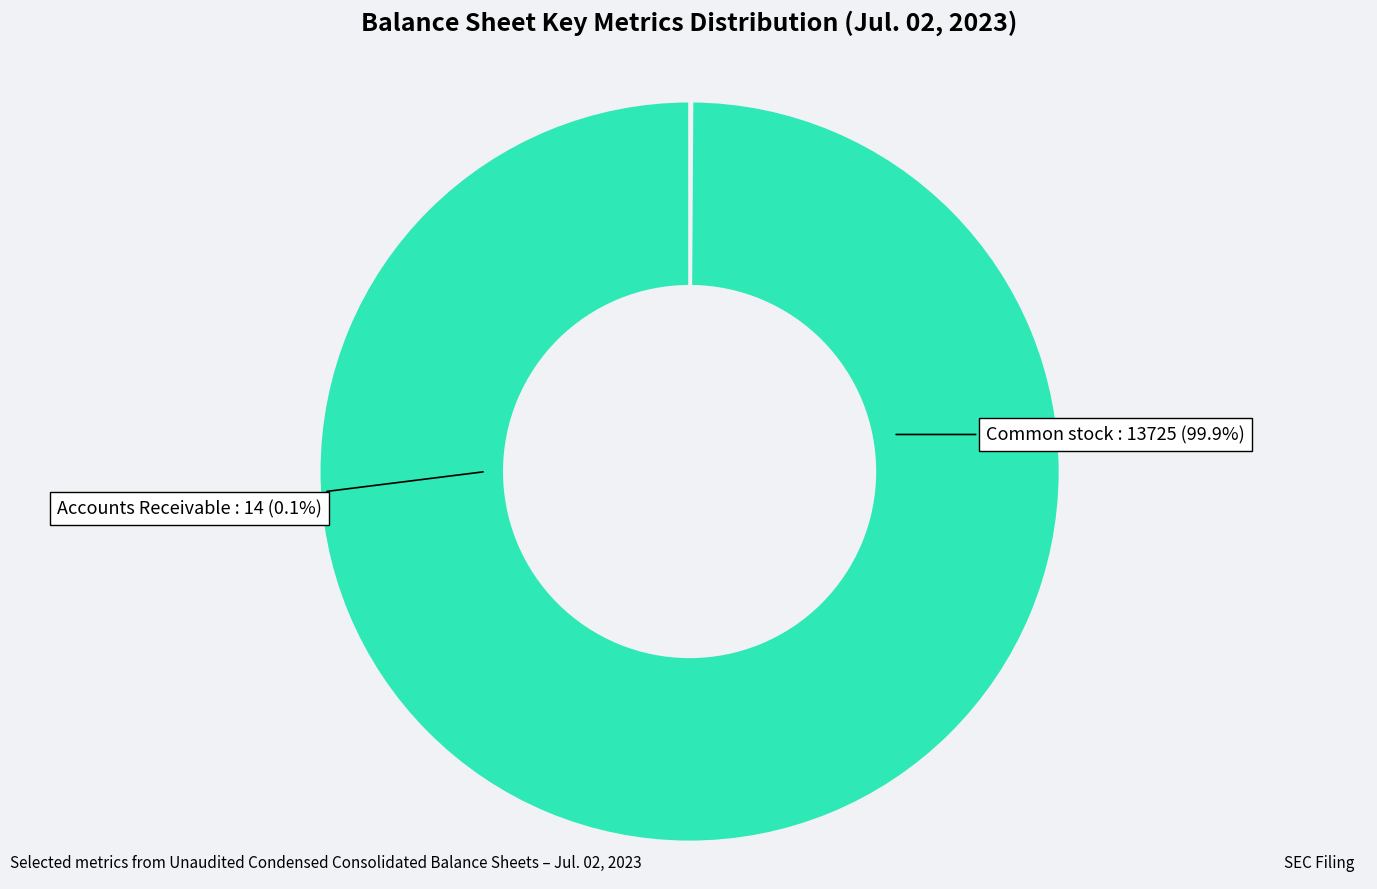

To the nearest percent, what is the difference between the largest and smallest slice percentages?

100%